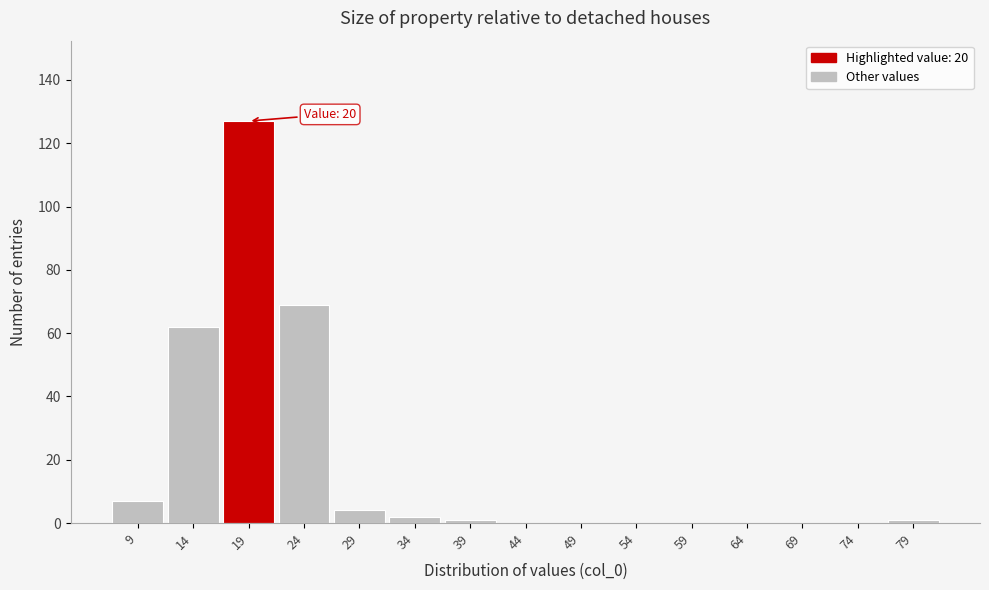

Which range on the x-axis has the tallest bar?

16.5 to 21.5